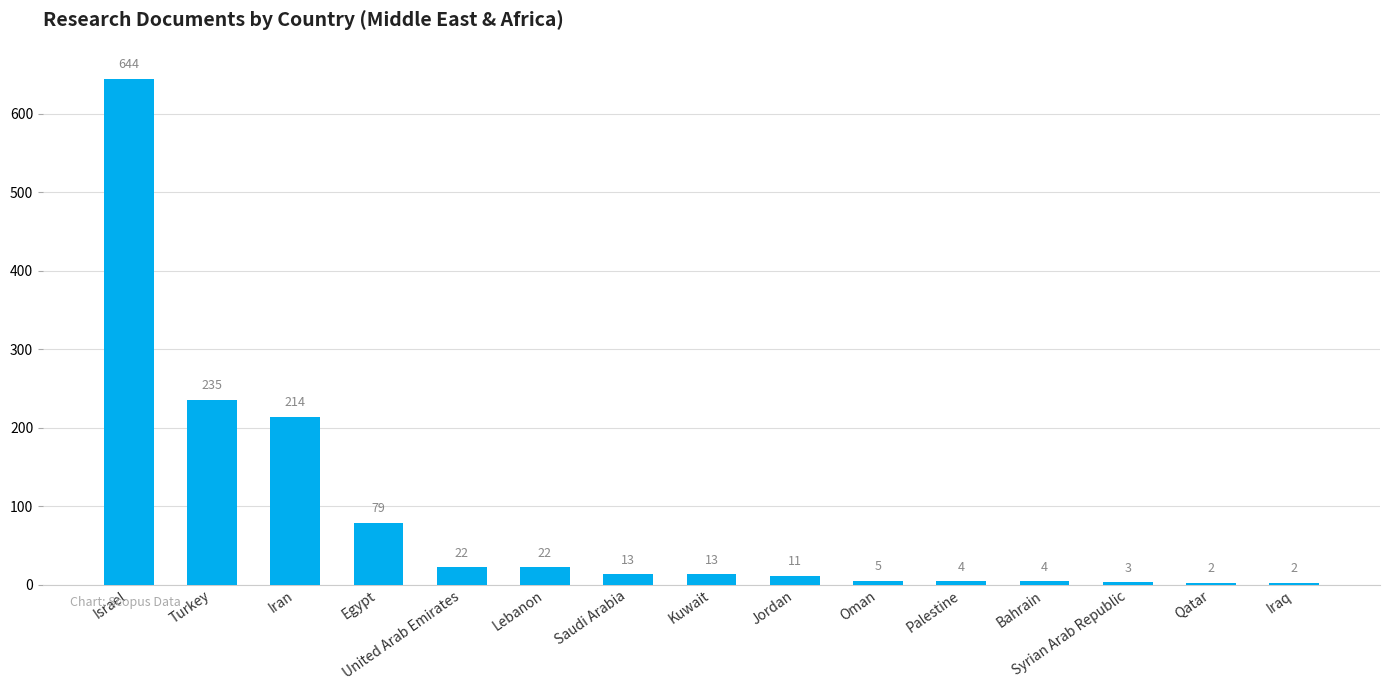

At which label is the value closest to 323?

Turkey